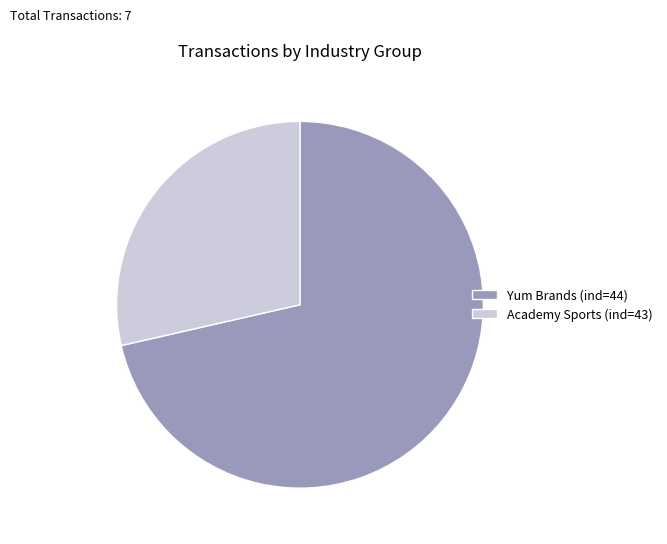

How many segments does this pie chart have?

2